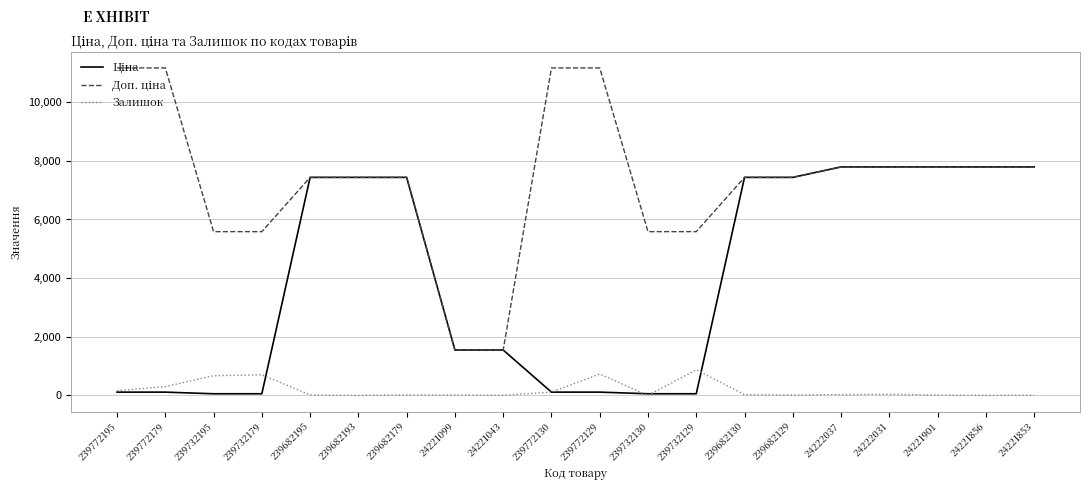

The value of Залишок at 24221856 is 0.0. True or false?

True